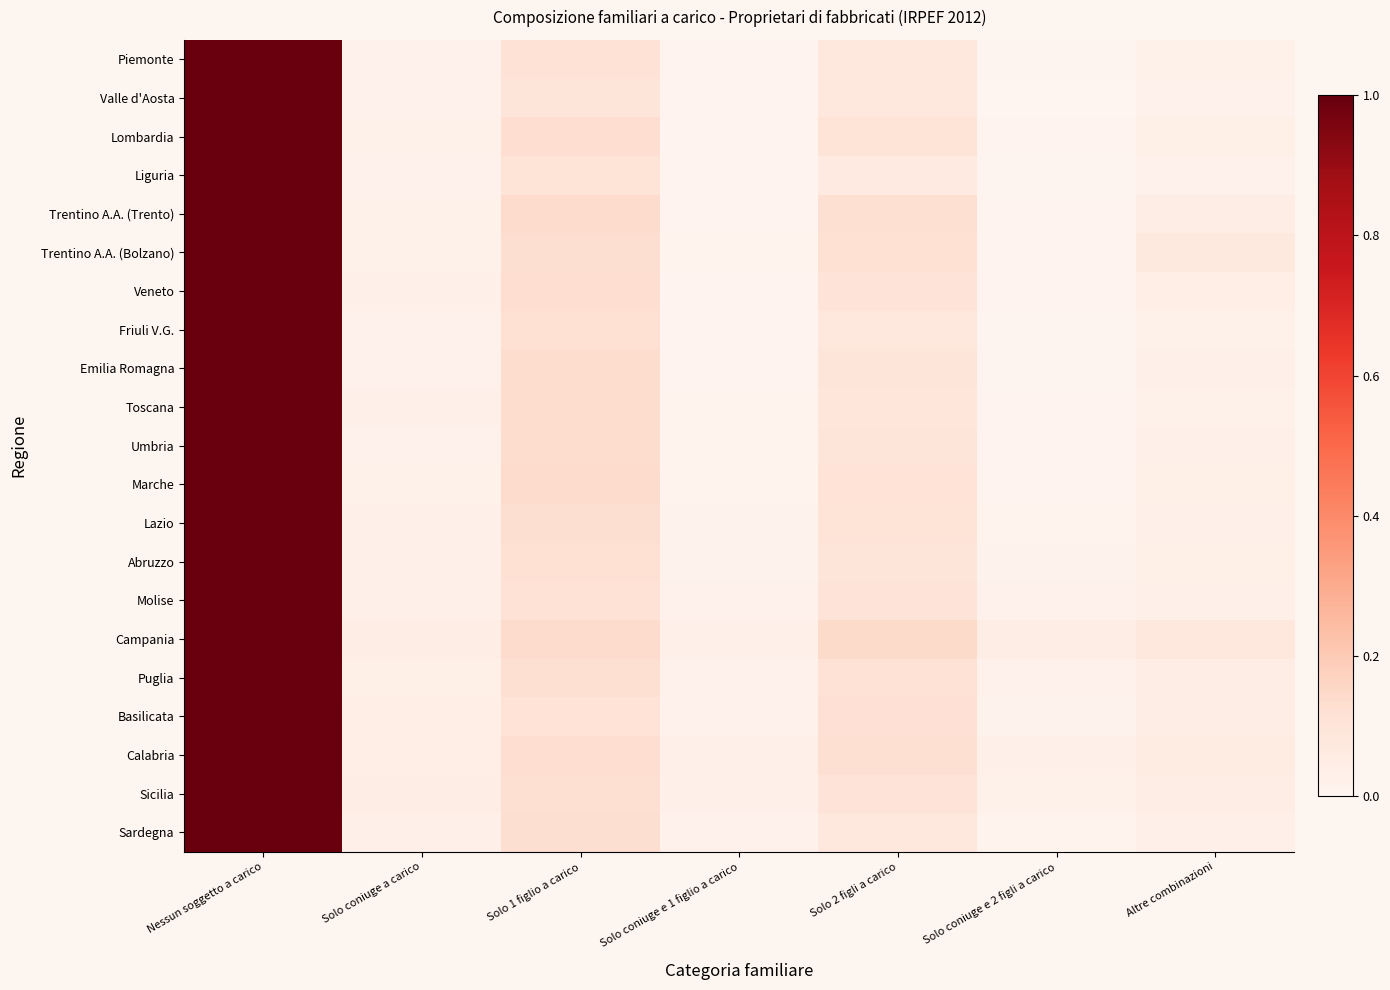

Rank the series at Solo coniuge e 1 figlio a carico from highest to lowest value.

Campania, Sicilia, Calabria, Puglia, Basilicata, Sardegna, Molise, Abruzzo, Lazio, Toscana, Marche, Umbria, Trentino A.A. (Bolzano), Veneto, Lombardia, Trentino A.A. (Trento), Emilia Romagna, Piemonte, Liguria, Friuli V.G., Valle d'Aosta